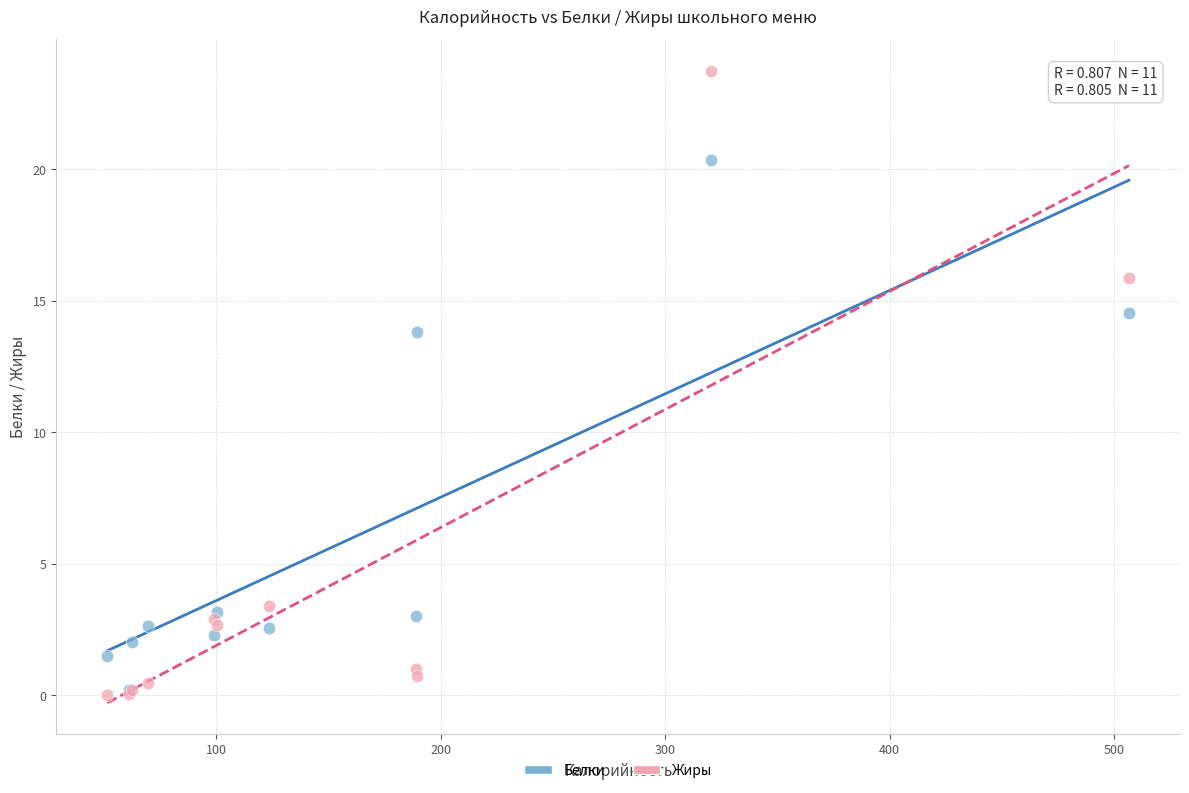

In the Жиры series, what Y value is closest to 11?

15.9